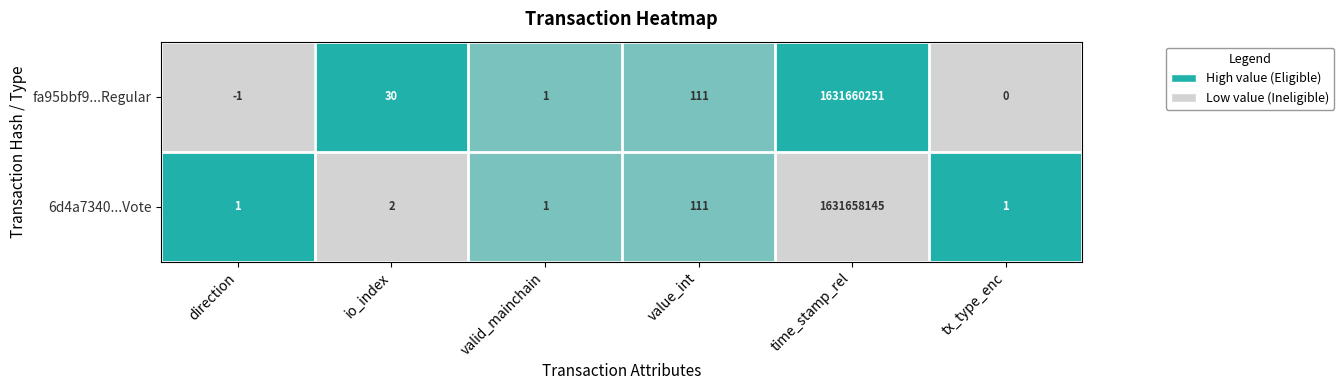

What is the difference between the maximum and minimum values in the 6d4a7340...Vote series?

1631658144